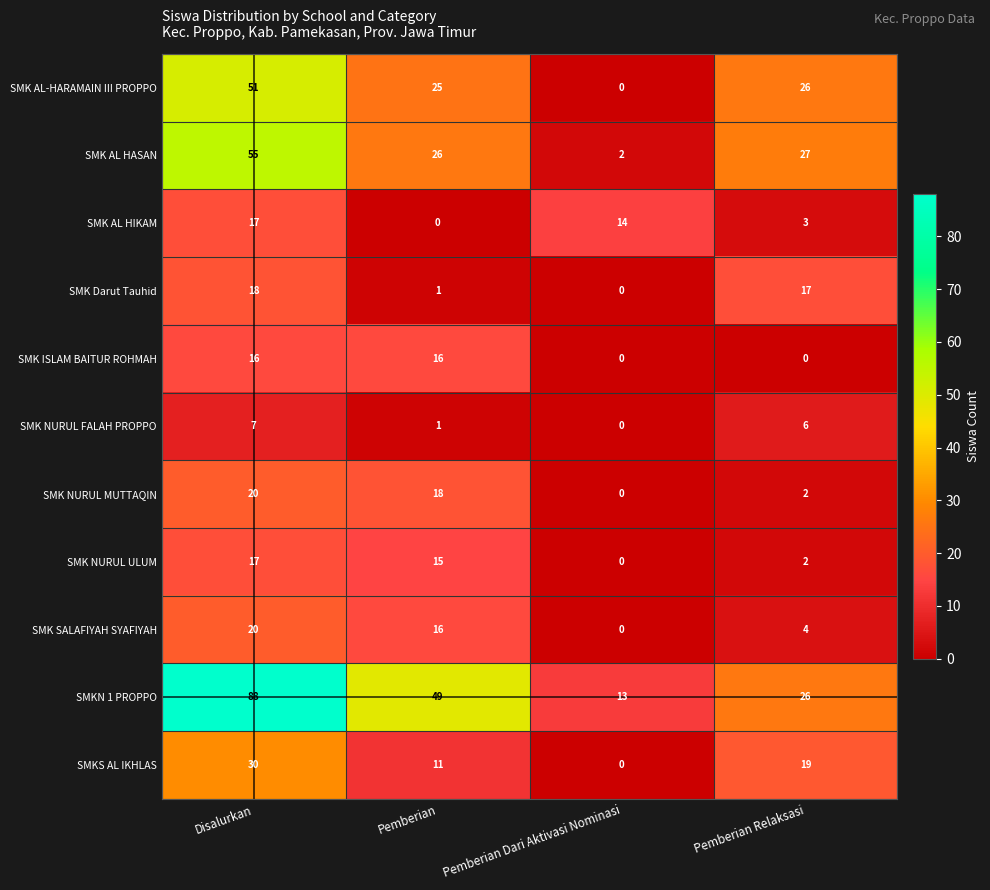

At which category is the sum across all series the highest?

Disalurkan